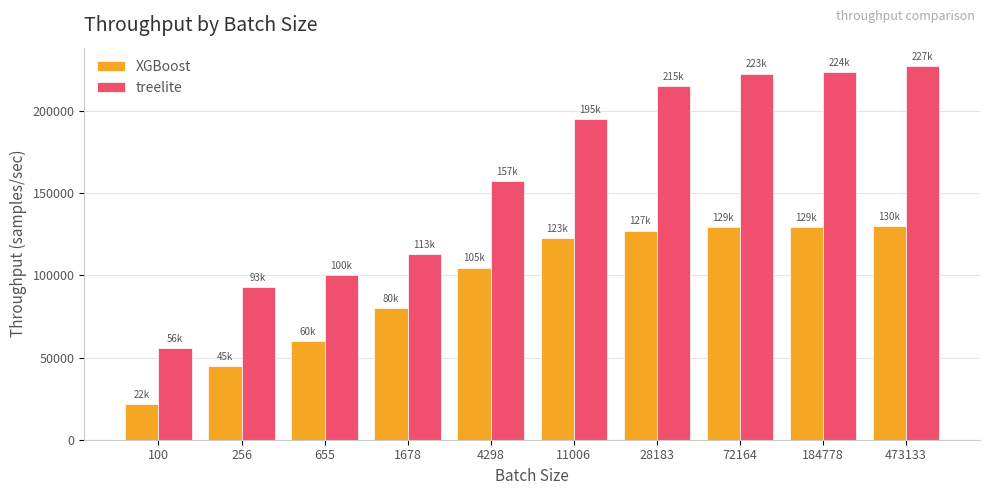

The treelite series shows 223810.0 at 184778. True or false?

True